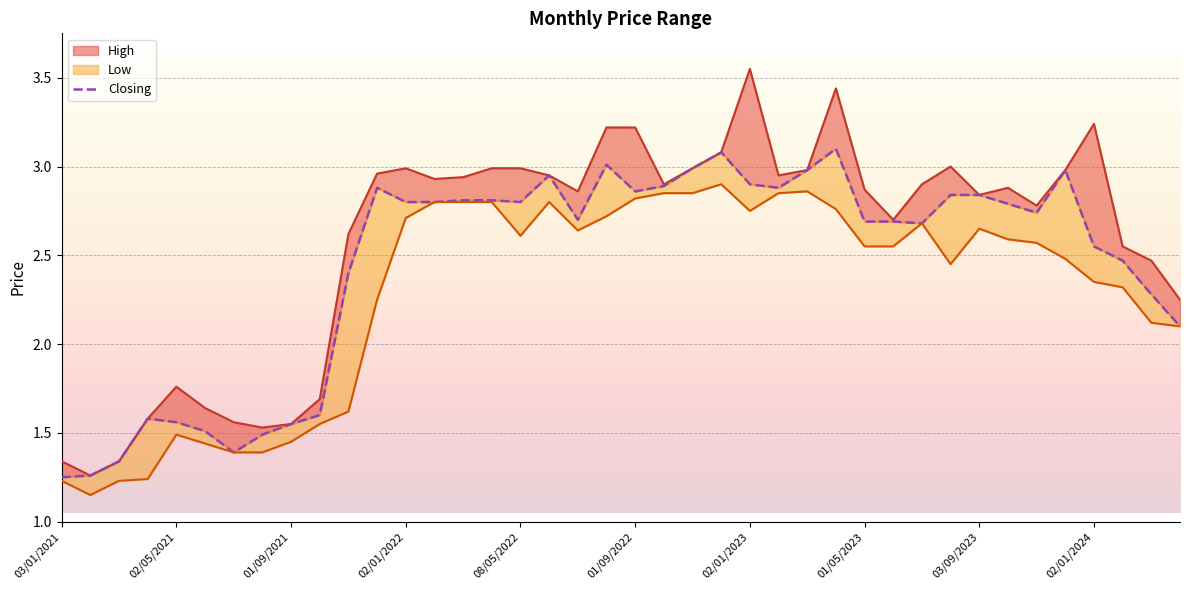

How many points are higher than both their immediate neighbors (excluding endpoints)?

7